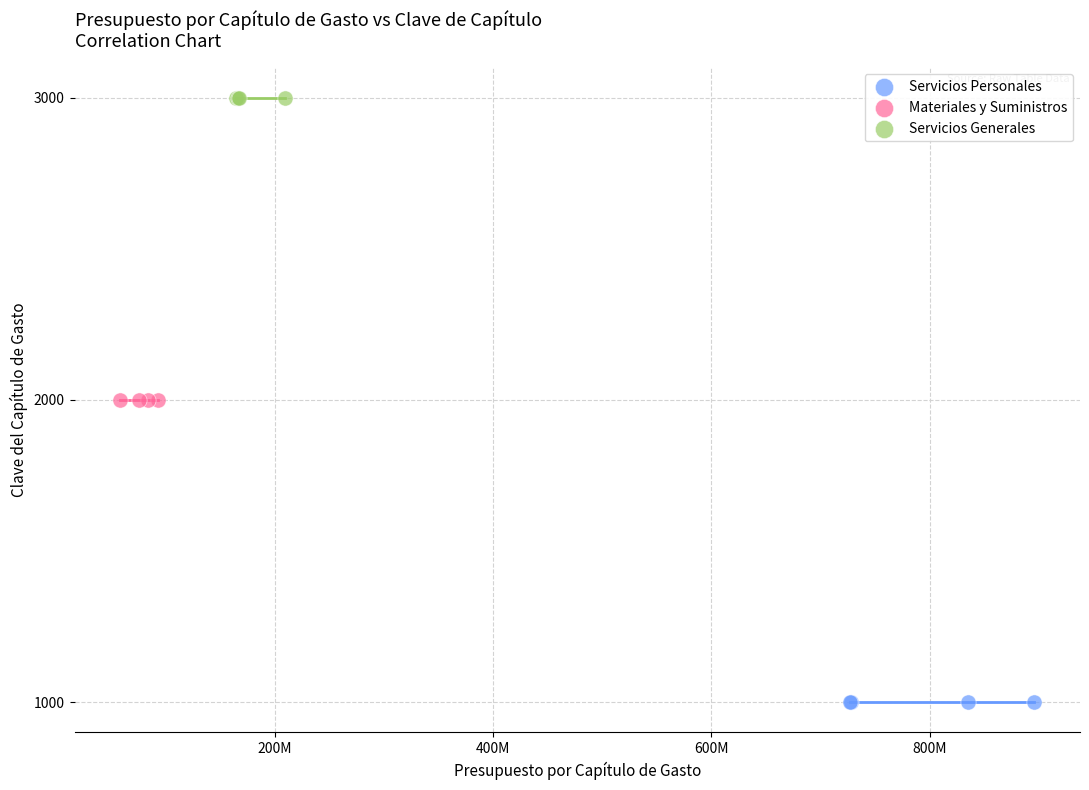

Which series contains the lowest Y value?

Servicios Personales